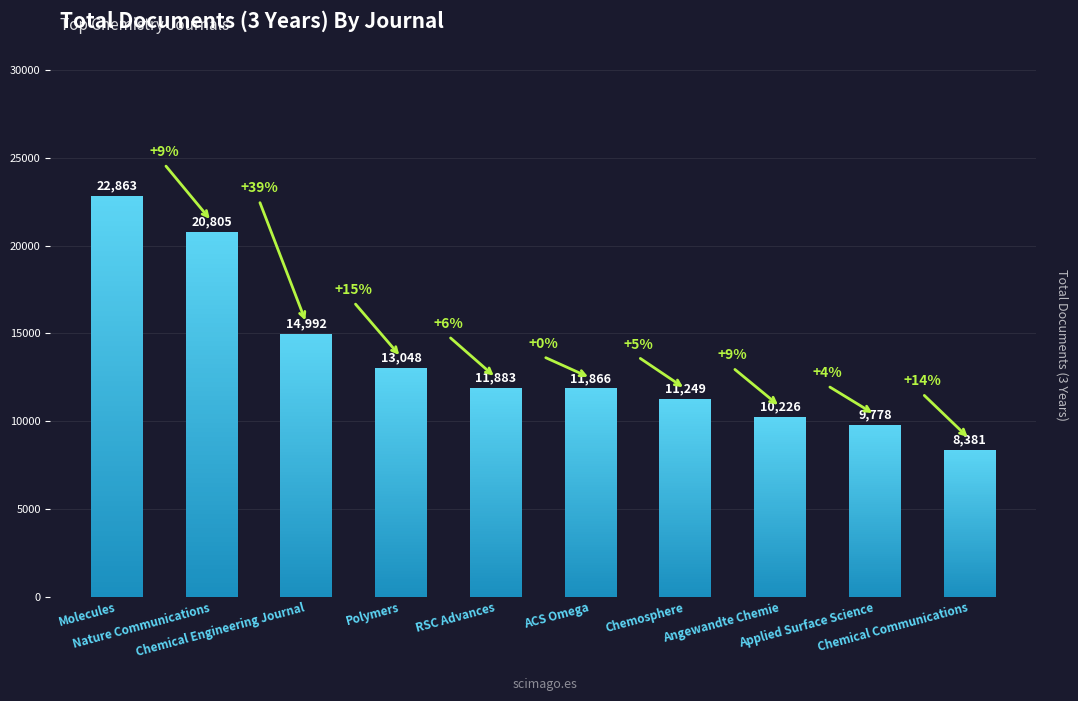

What is the minimum value shown in the chart?

8381